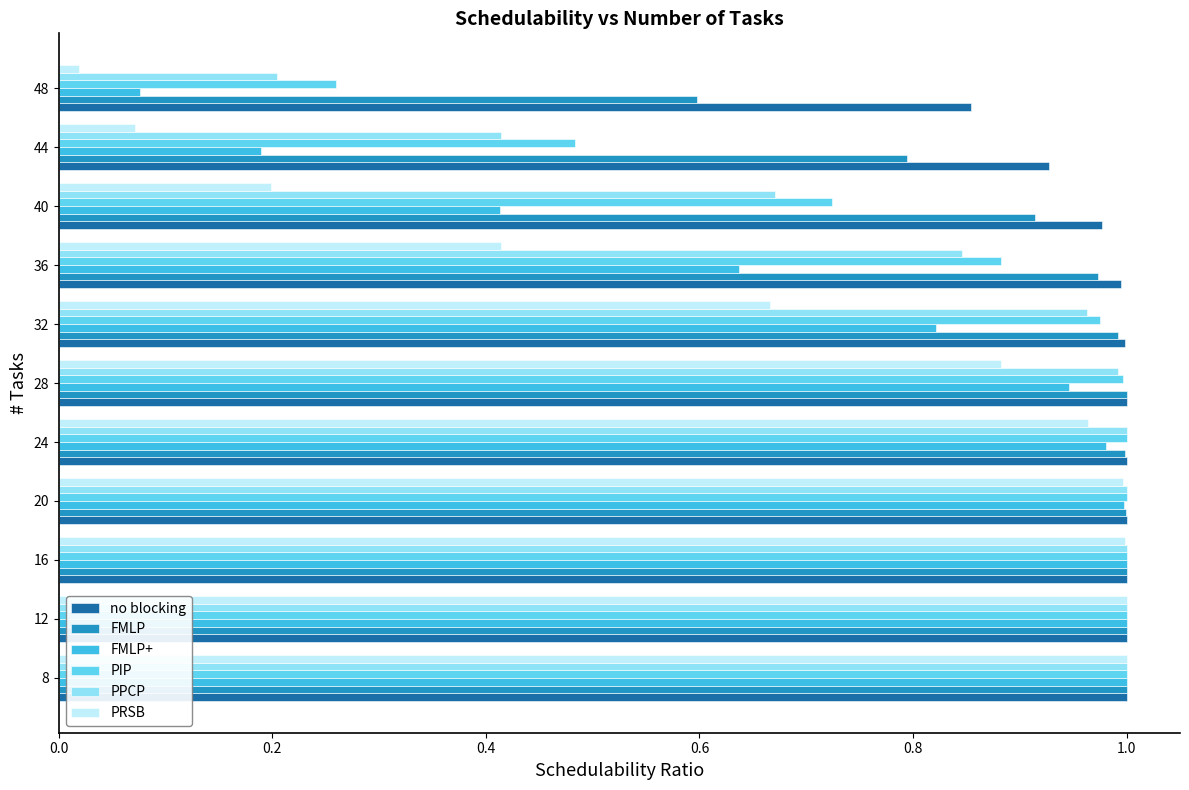

Which series has the largest range (max minus min)?

PRSB